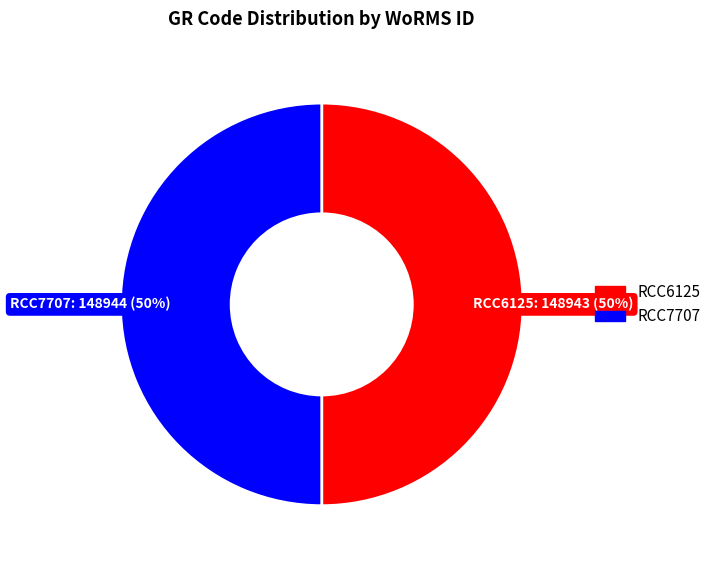

What percentage is the RCC7707 slice, to the nearest percent?

50%